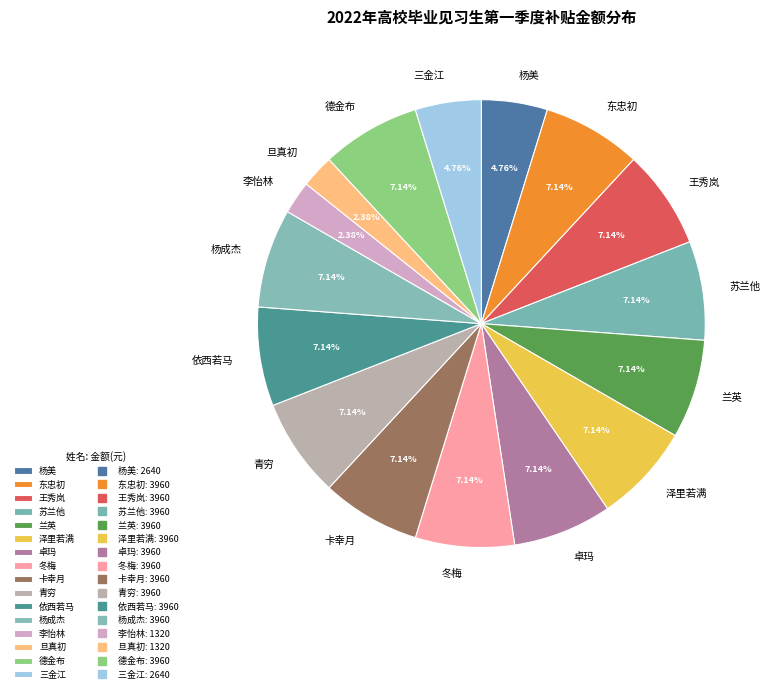

Approximately how many times larger is the value at 兰英 compared to 李怡林?

3.0